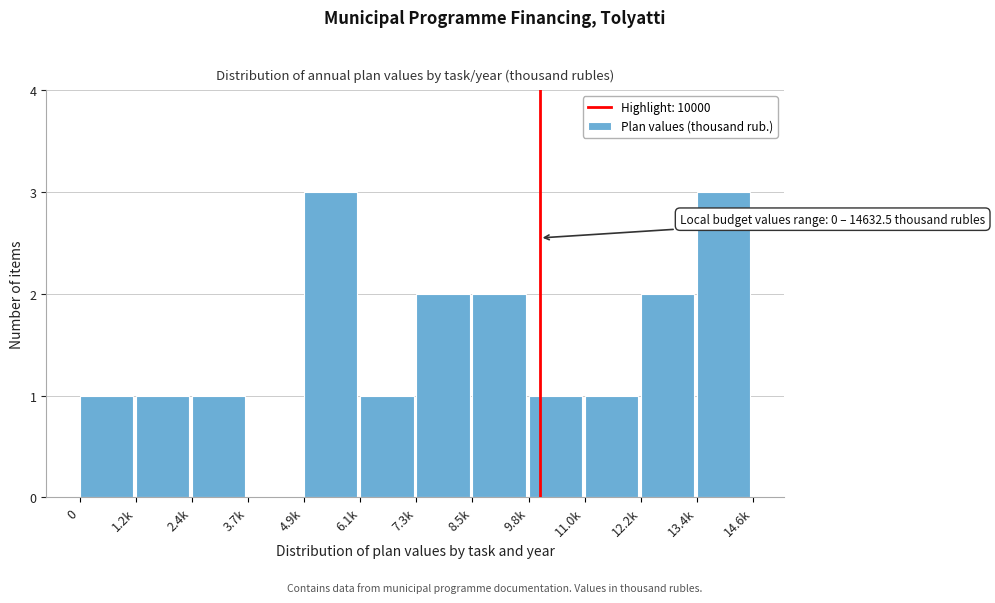

Reading right to left, transcribe all the data shown in this chart.

13.4k=3	12.2k=2	11.0k=1	9.8k=1	8.5k=2	7.3k=2	6.1k=1	4.9k=3	3.7k=0	2.4k=1	1.2k=1	0=1